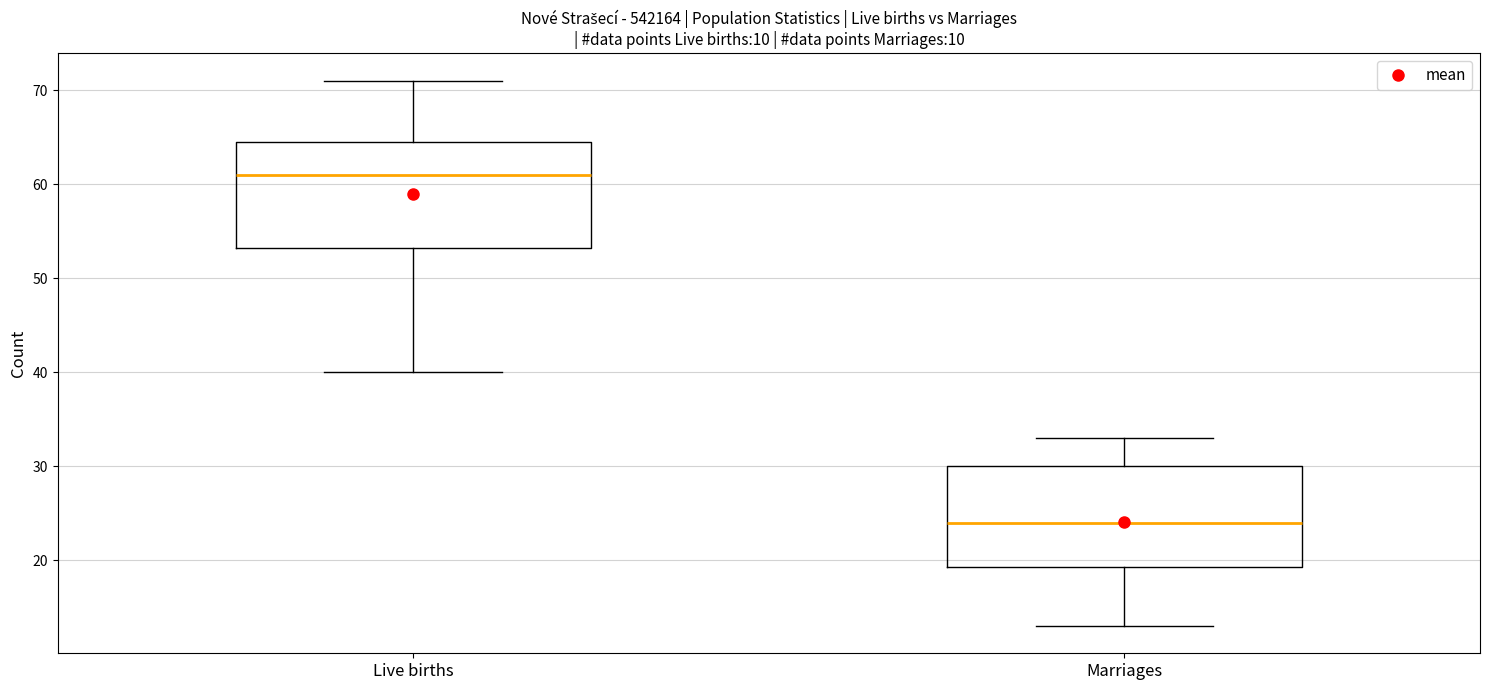

Where does the median line of the box for Marriages sit on the y-axis? The values are not printed on the chart, so give them approximately, as read against the axis.

24